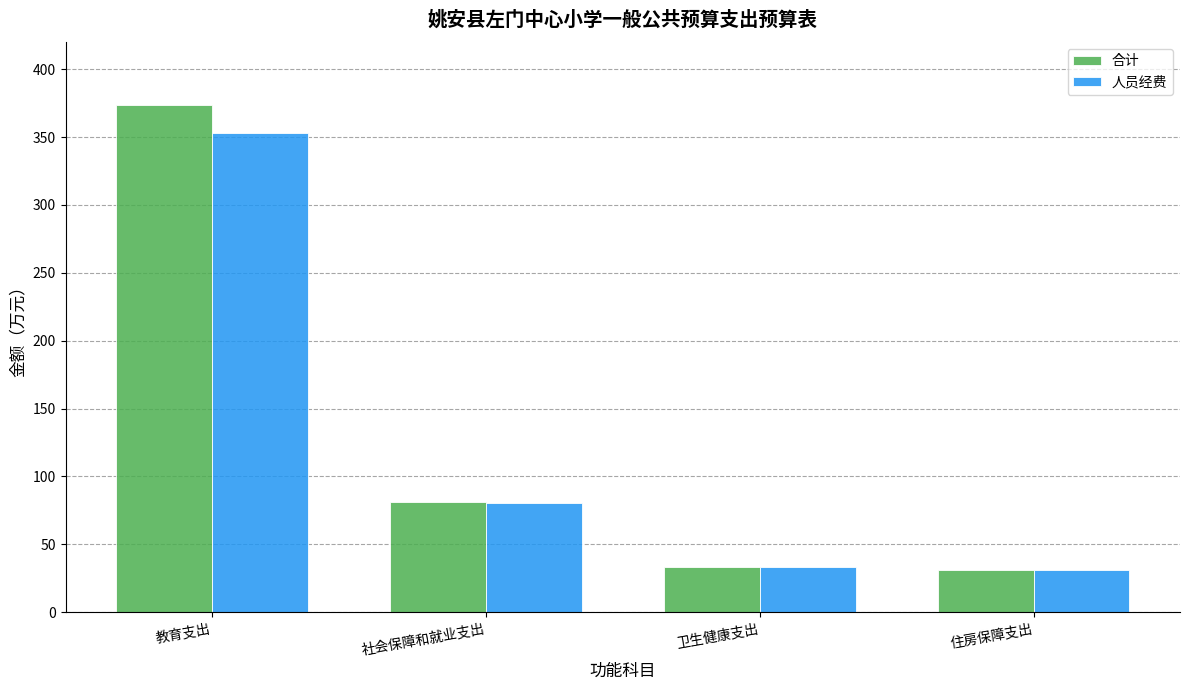

How many bars are there in total?

8